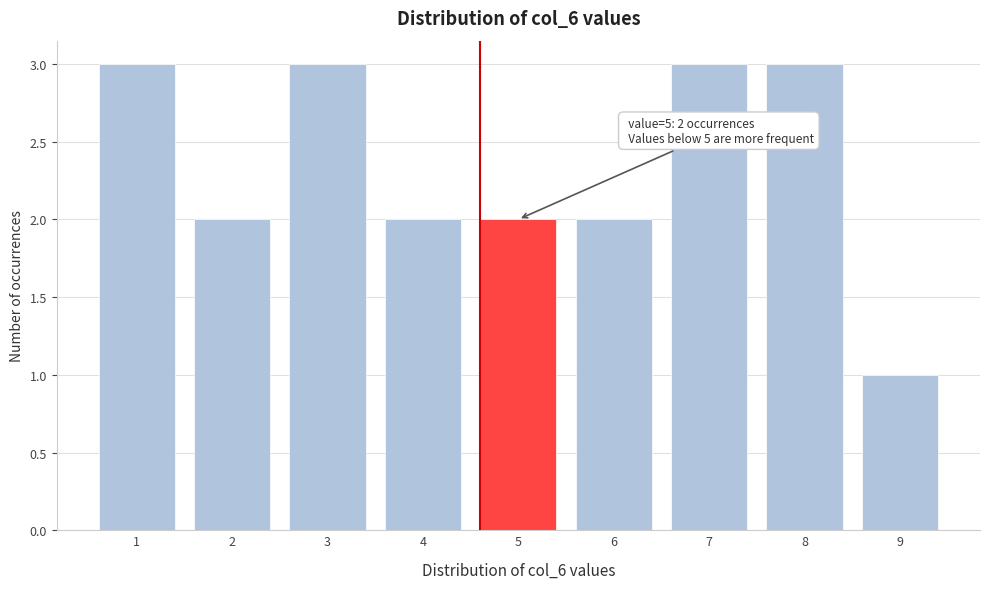

Reading left to right, extract all data points from this chart.

1=3	2=2	3=3	4=2	5=2	6=2	7=3	8=3	9=1